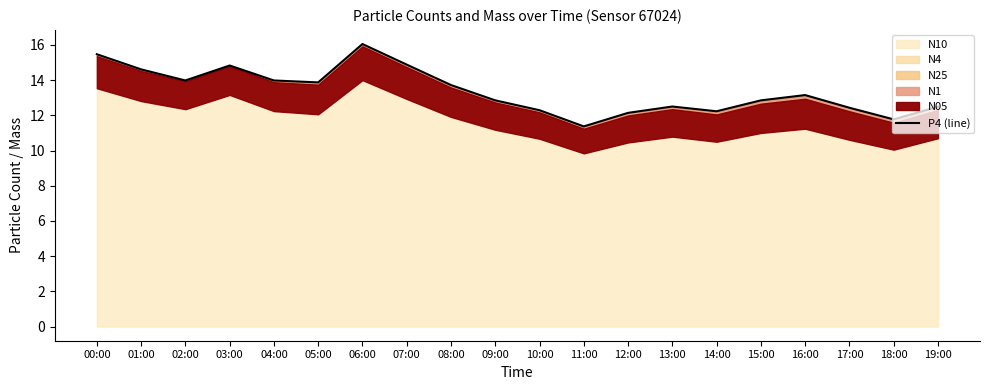

At which label does the data first exceed 13?

00:00